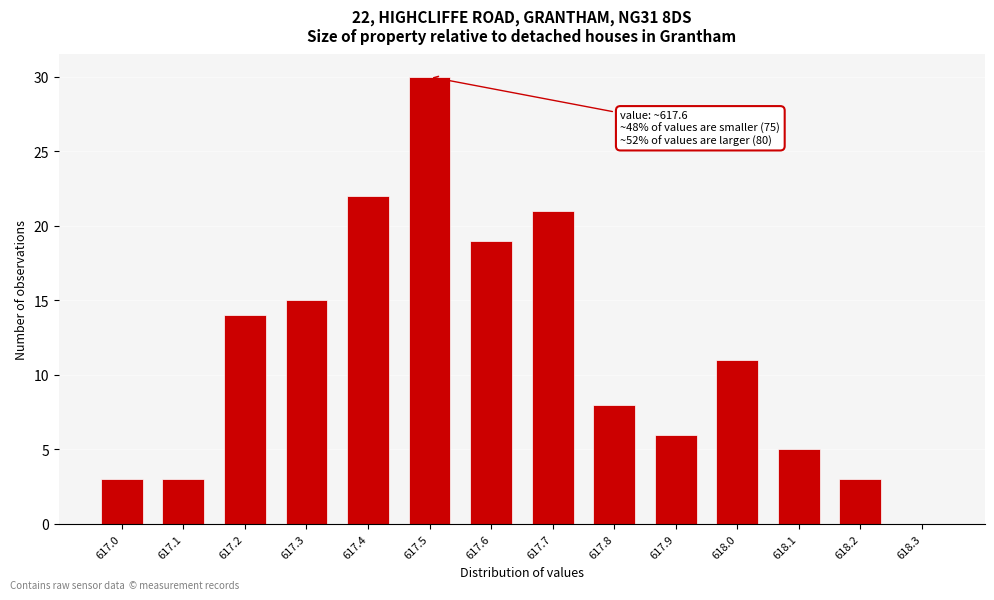

Reading left to right, what are all the values shown in this chart?

617.0=3	617.1=3	617.2=14	617.3=15	617.4=22	617.5=30	617.6=19	617.7=21	617.8=8	617.9=6	618.0=11	618.1=5	618.2=3	618.3=0